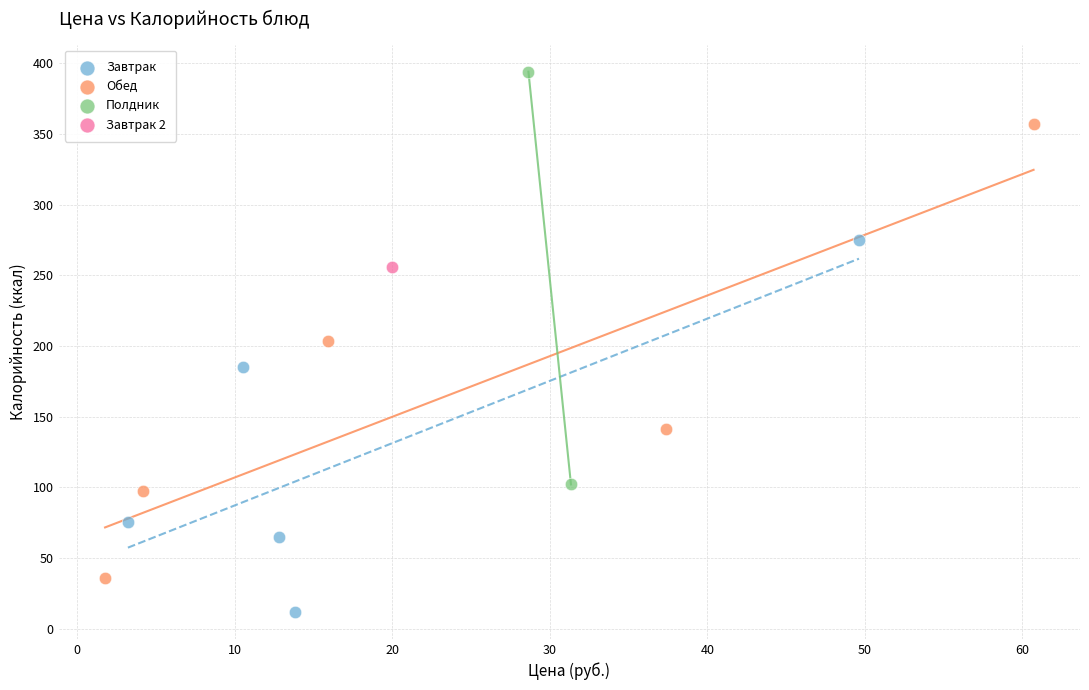

Which series reaches the maximum Y coordinate?

Полдник